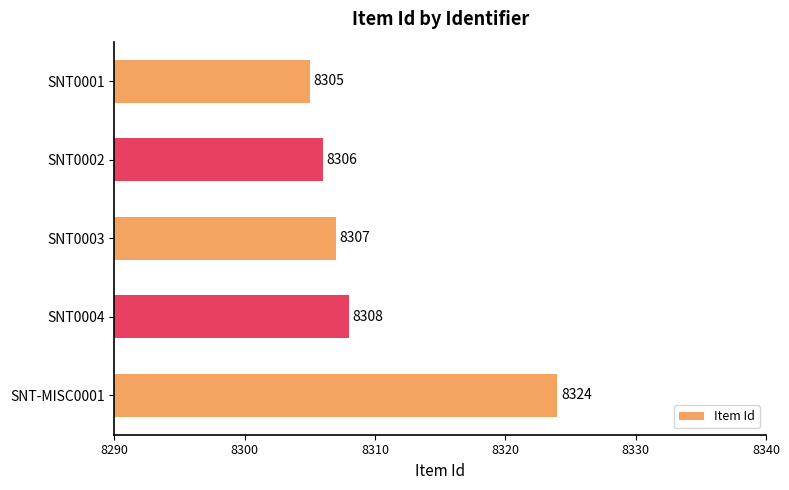

What is the difference between the second highest and minimum values?

3